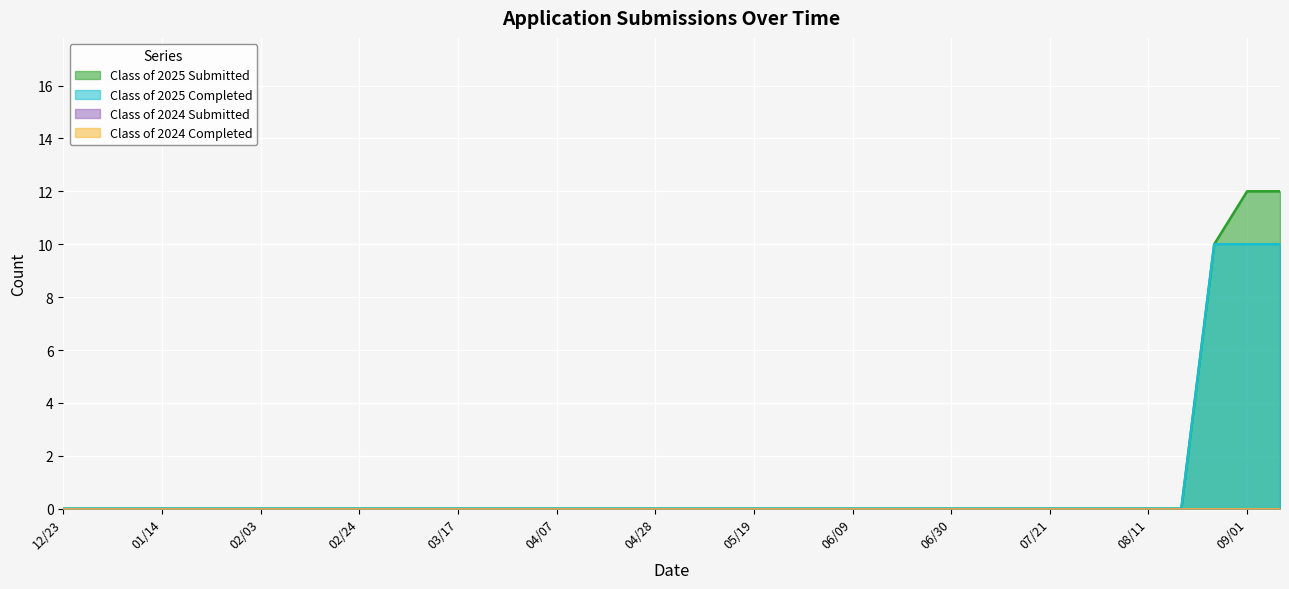

What is the difference between the maximum and minimum values in the Class of 2025 Completed series?

10